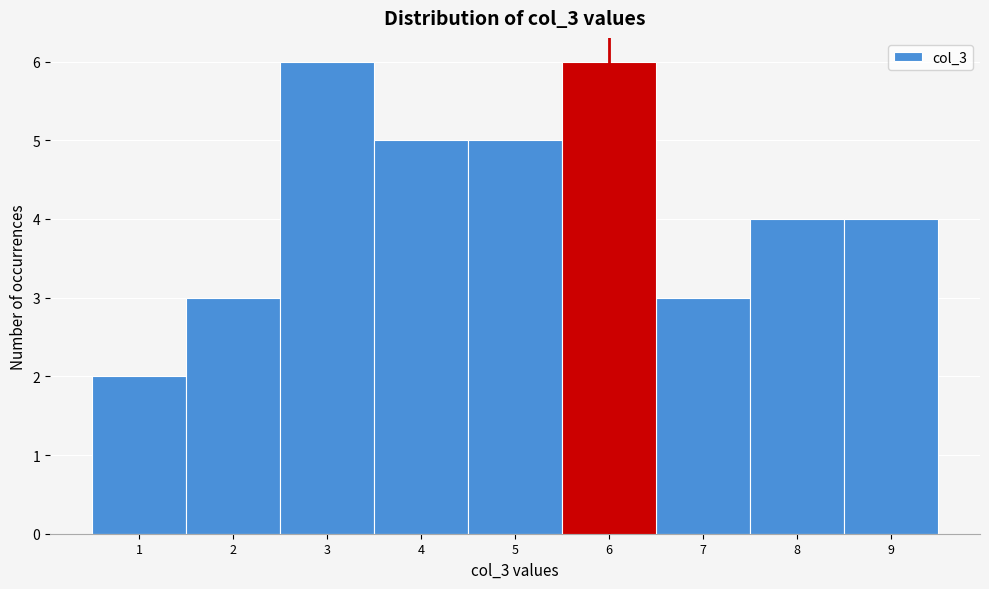

Reading left to right, transcribe this chart: for each bar, give the range it covers on the x-axis and its height. The values are not printed on the chart, so give them approximately, as read against the axis.

0.5 to 1.5: 2
1.5 to 2.5: 3
2.5 to 3.5: 6
3.5 to 4.5: 5
4.5 to 5.5: 5
5.5 to 6.5: 6
6.5 to 7.5: 3
7.5 to 8.5: 4
8.5 to 9.5: 4